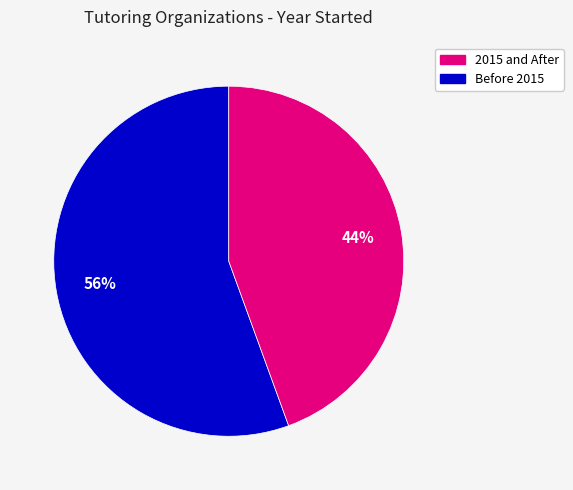

Does any single category account for the majority?

Yes